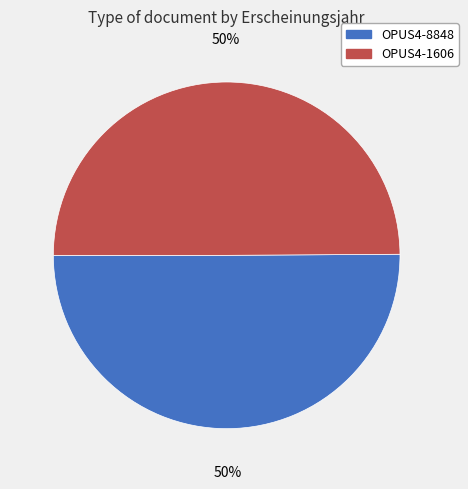

How many slices are in this pie chart?

2